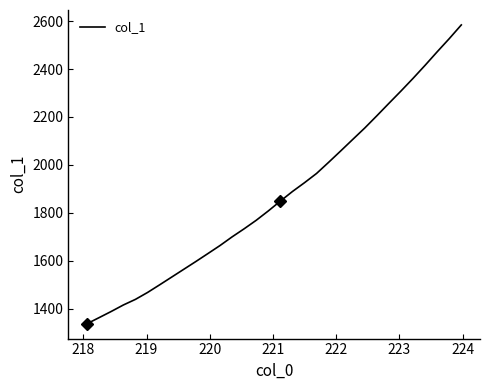

What is the greatest value displayed?

2583.9